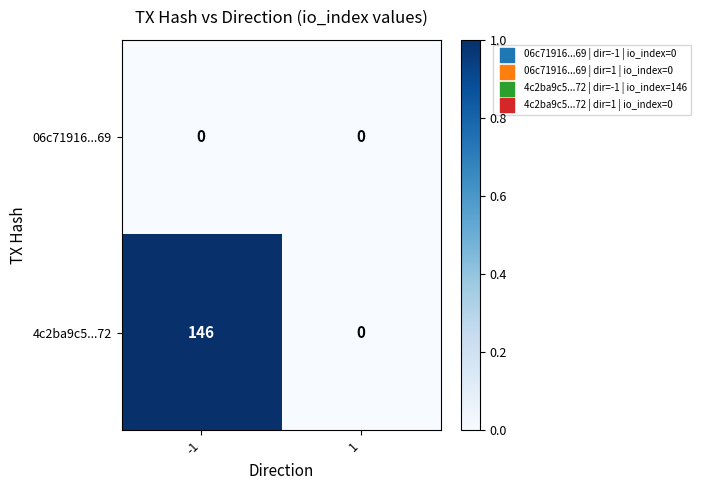

Reading left to right, what are all the values shown in this chart?

06c71916...69: -1=0	1=0
4c2ba9c5...72: -1=146	1=0